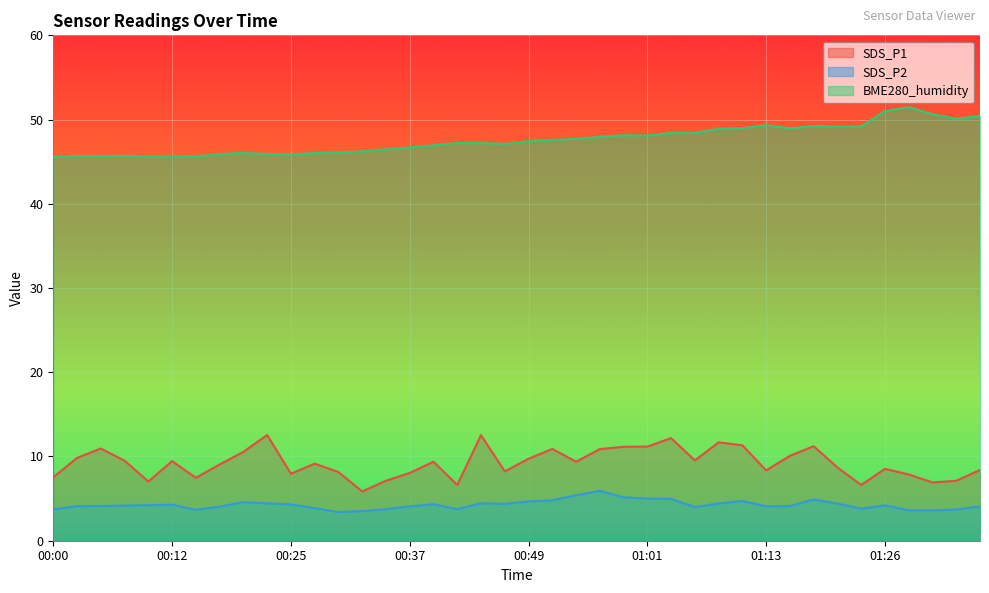

Rank the series by their maximum value, from lowest to highest.

SDS_P2, SDS_P1, BME280_humidity